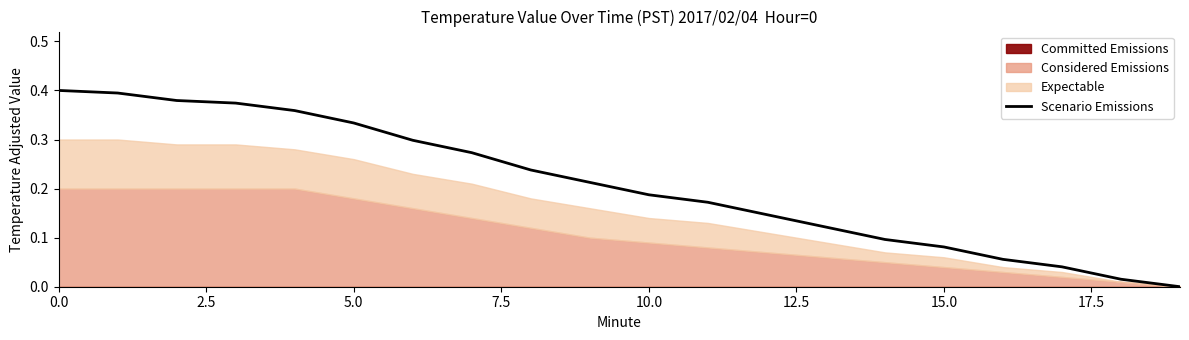

How many lines are shown in the chart?

1